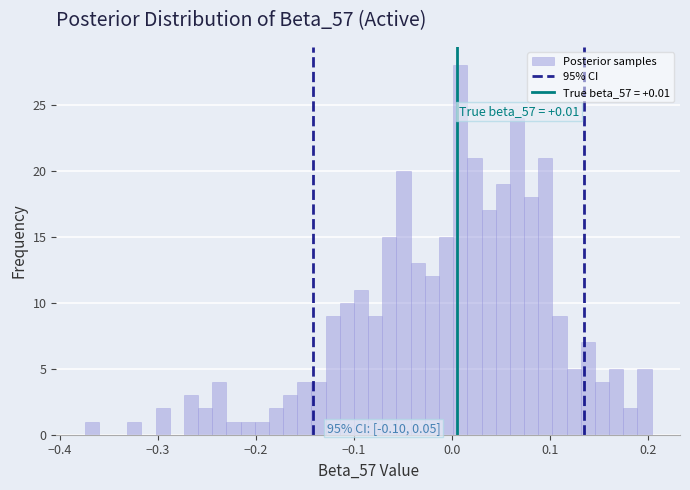

Read against the x-axis, roughly where is the centre of the tallest bar?

0.01